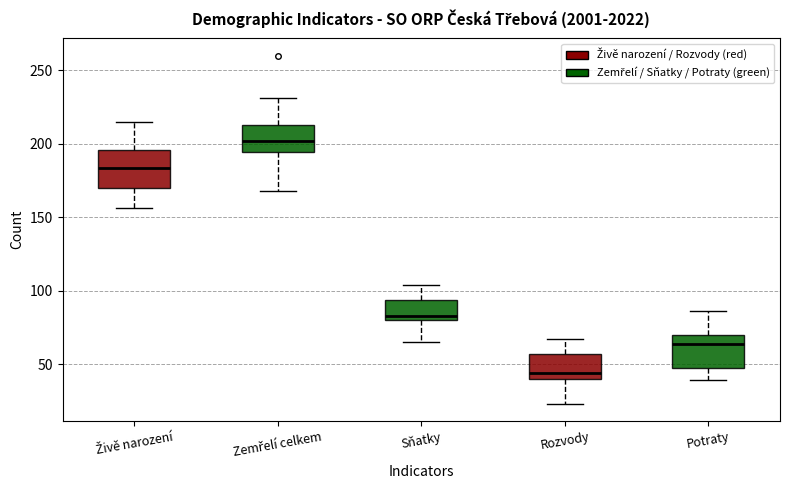

Which box has the lowest median line?

Rozvody